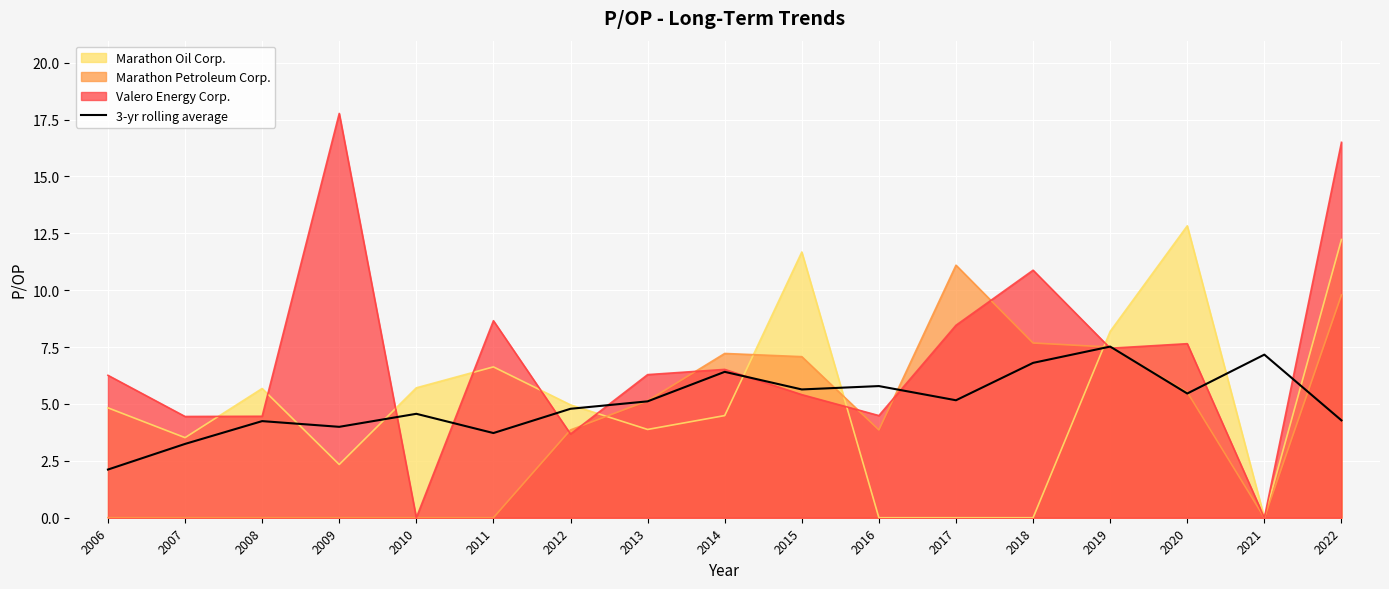

Reading left to right, what are all the values shown in this chart?

2.1	3.2	4.2	4.0	4.6	3.7	4.8	5.1	6.4	5.6	5.8	5.2	6.8	7.5	5.5	7.2	4.3